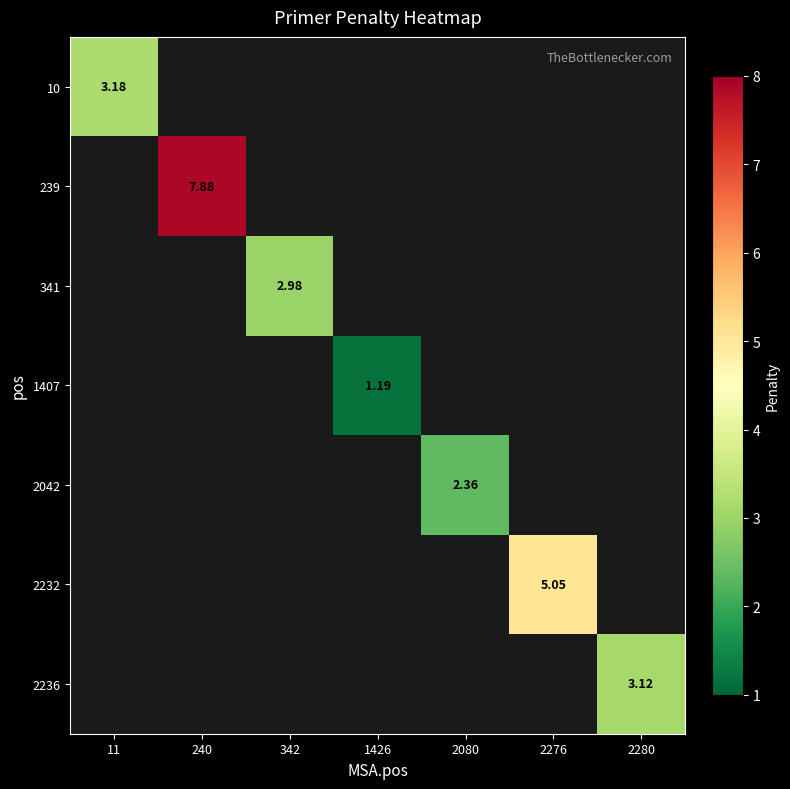

List the labels in order of 239 value, largest first.

11, 240, 342, 1426, 2080, 2276, 2280